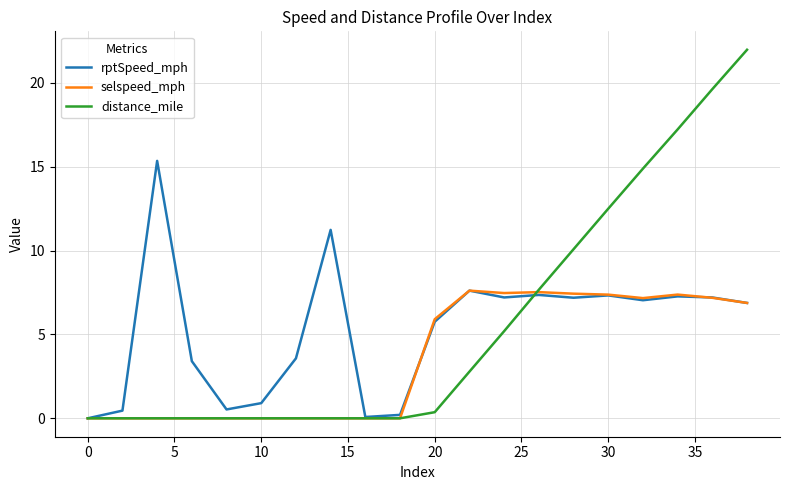

How many series are shown in this chart?

3